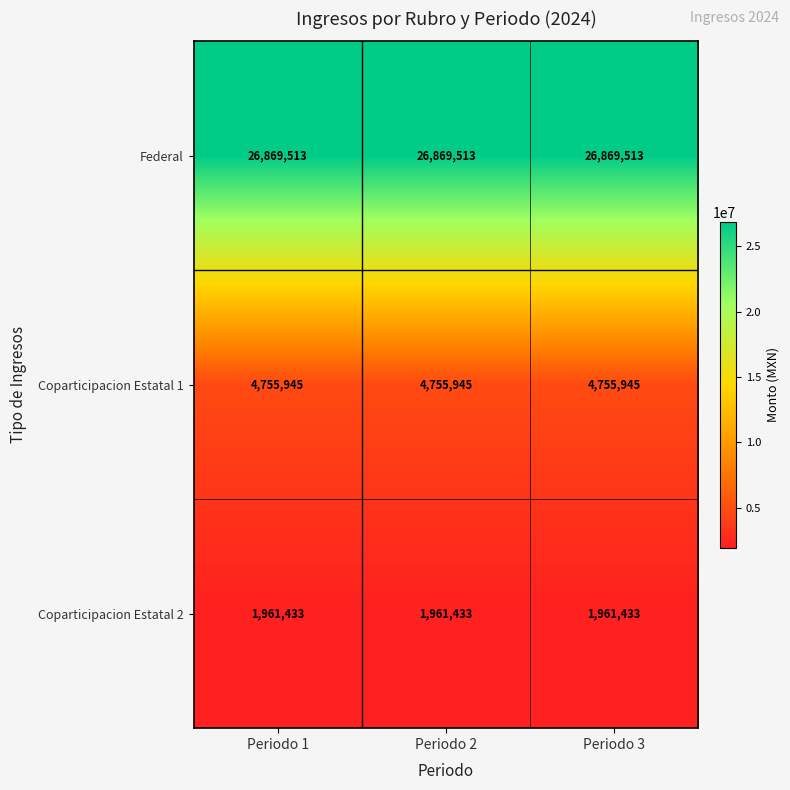

What value does the Federal series have at Periodo 3?

26869513